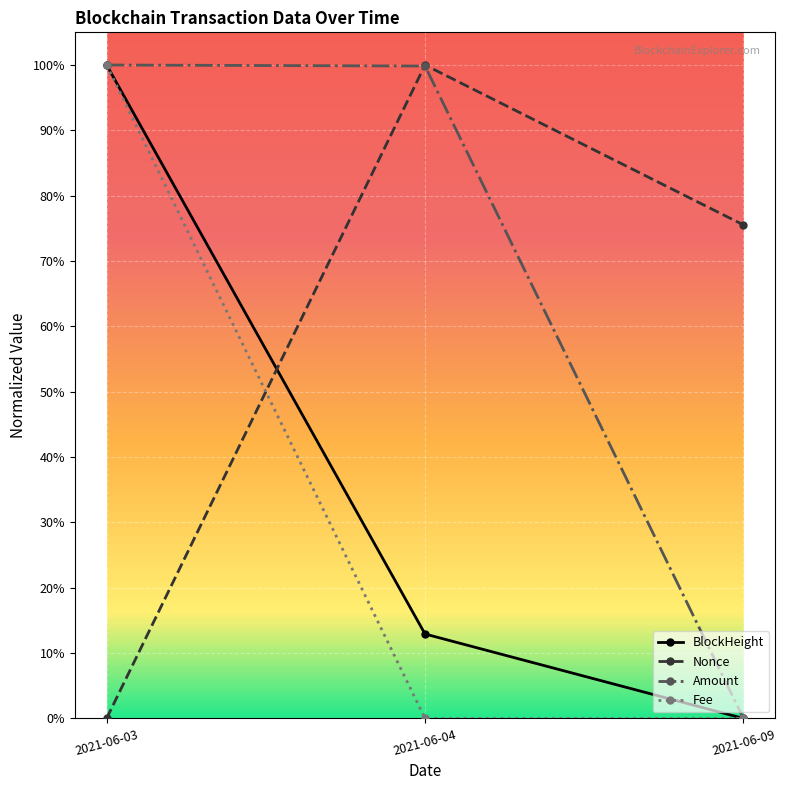

Does the chart have visible grid lines?

Yes